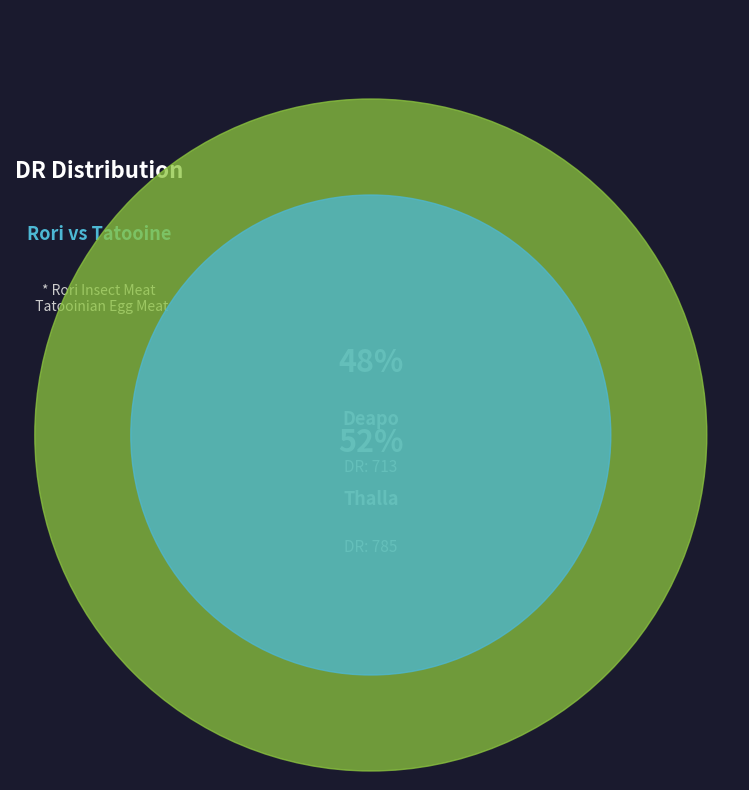

To the nearest percent, what is the difference between the Deapo and Thalla slice percentages?

5%